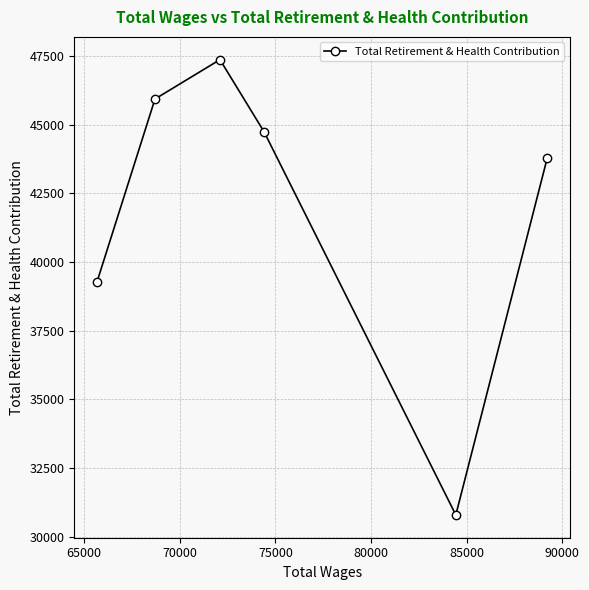

What is the value of the 5th point from the left?

30786